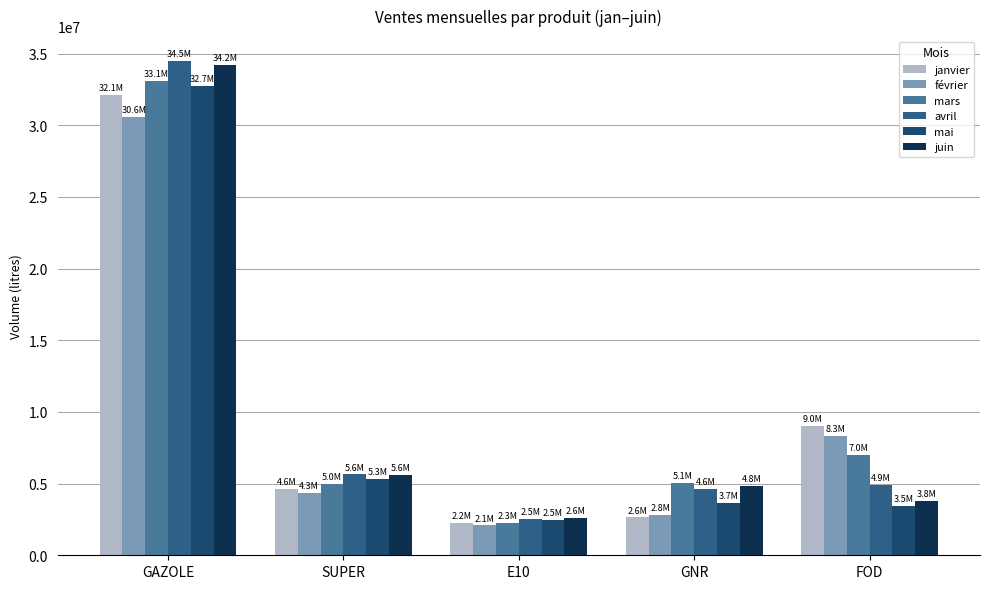

What is the minimum value shown in the chart?

2084756.9